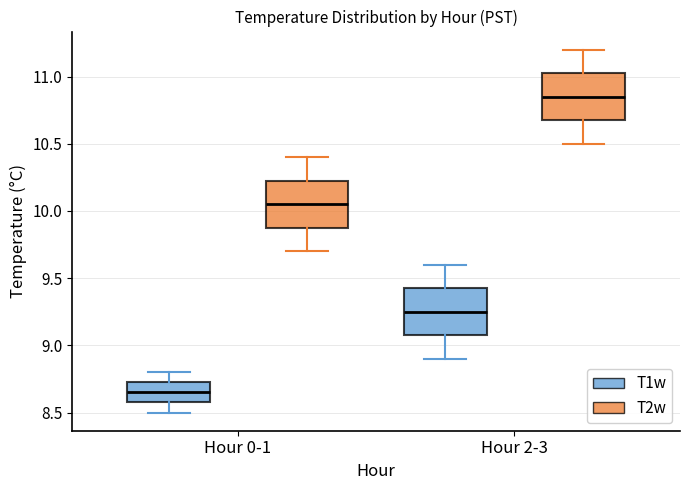

Reading left to right, read every box against the y-axis: the position of its median line, the range the box covers, and the ends of its whiskers. The values are not printed on the chart, so give them approximately, as read against the axis.

Hour 0-1 (T1w): median 8.65, box 8.60 to 8.75, whiskers 8.50 to 8.80
Hour 0-1 (T2w): median 10.05, box 9.90 to 10.25, whiskers 9.70 to 10.40
Hour 2-3 (T1w): median 9.25, box 9.10 to 9.45, whiskers 8.90 to 9.60
Hour 2-3 (T2w): median 10.85, box 10.70 to 11.05, whiskers 10.50 to 11.20